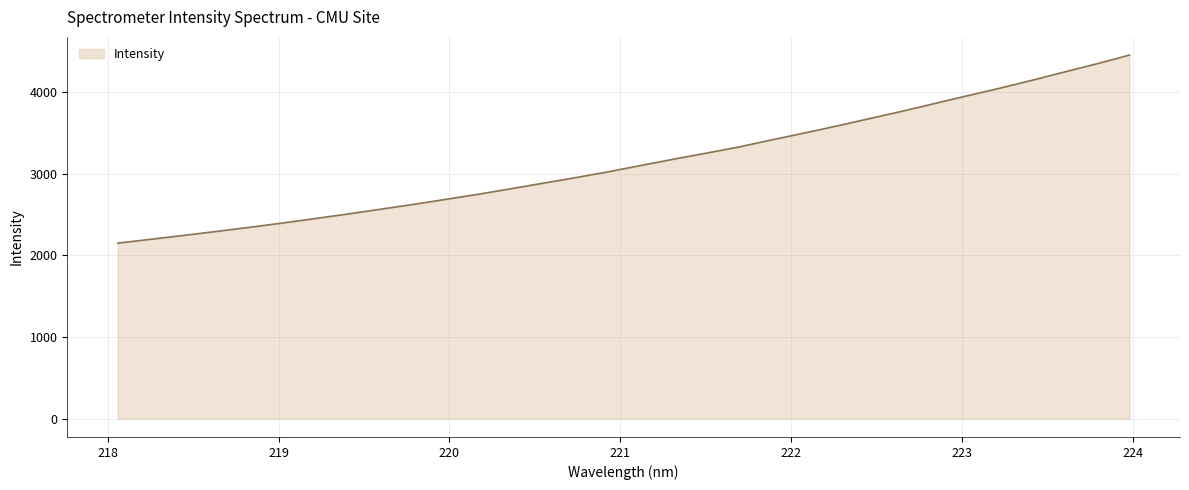

What is the smallest value displayed?

2151.2